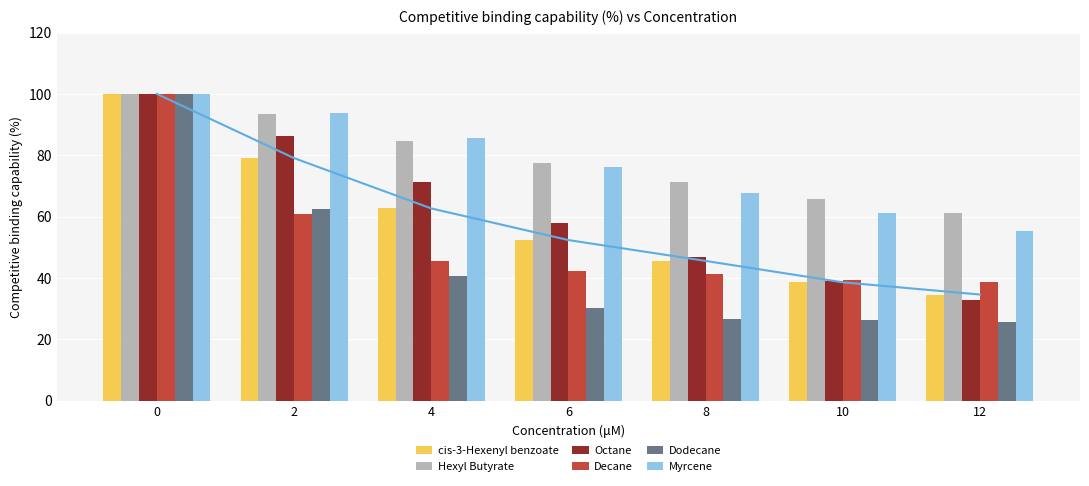

Which has a higher value, 6 or 8?

6